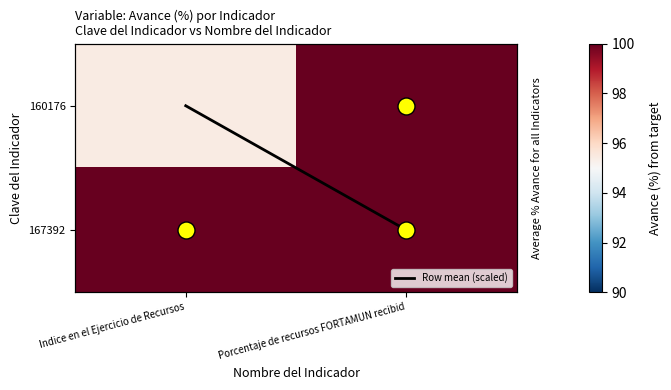

Rank the series by their maximum value, from highest to lowest.

160176, 167392, Row mean (scaled)